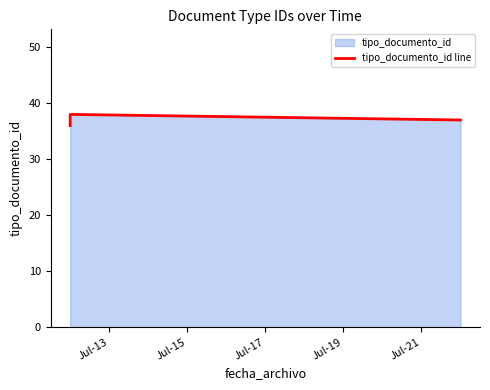

Reading left to right, extract all data points from this chart.

36	37	38	37